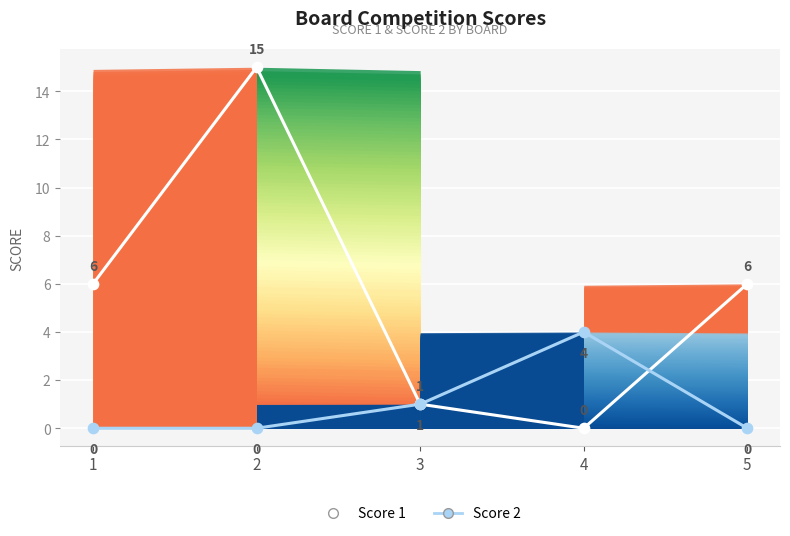

Is the value of Score 2 at 4 greater than the value of Score 1 at 4?

Yes